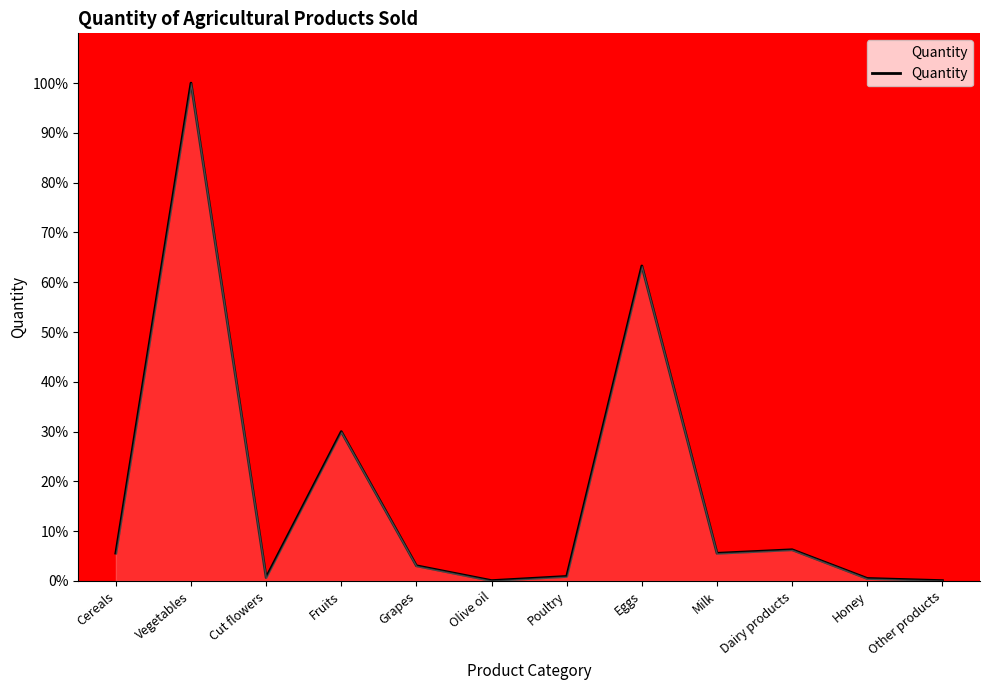

Where is the data nearest to the value 50?

Eggs